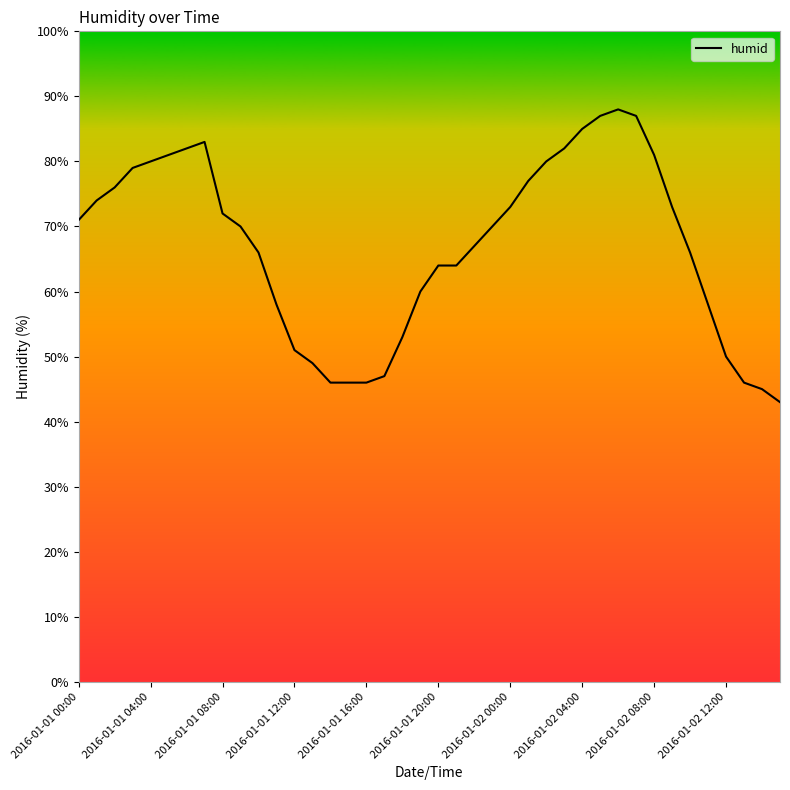

What is the minimum value shown in the chart?

43